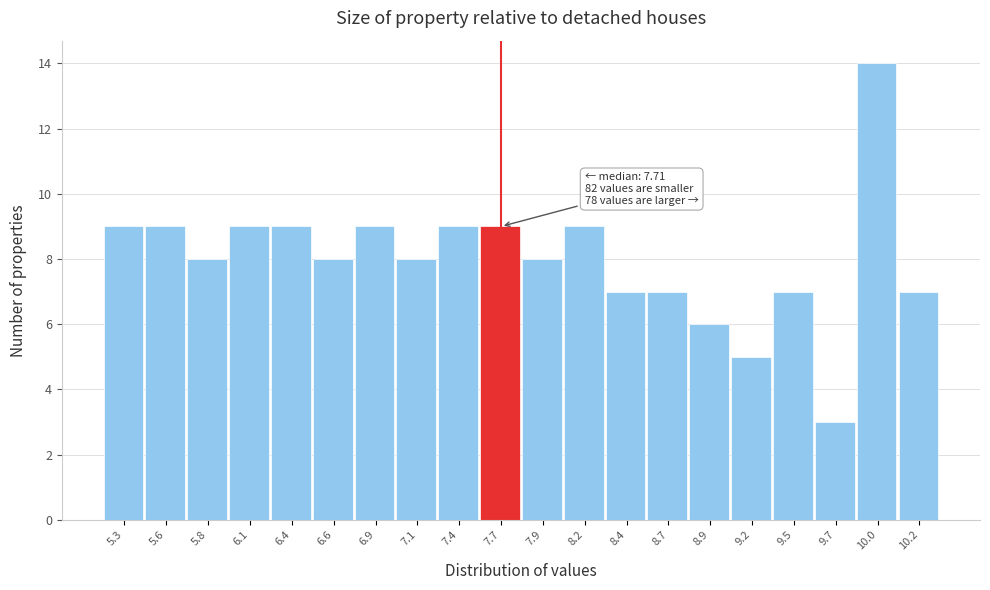

Reading left to right, extract all data points from this chart.

9	9	8	9	9	8	9	8	9	9	8	9	7	7	6	5	7	3	14	7